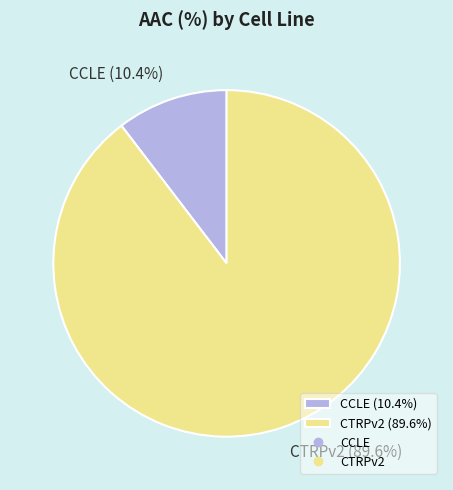

What is the total percentage of CTRPv2 and CCLE?

100.0%